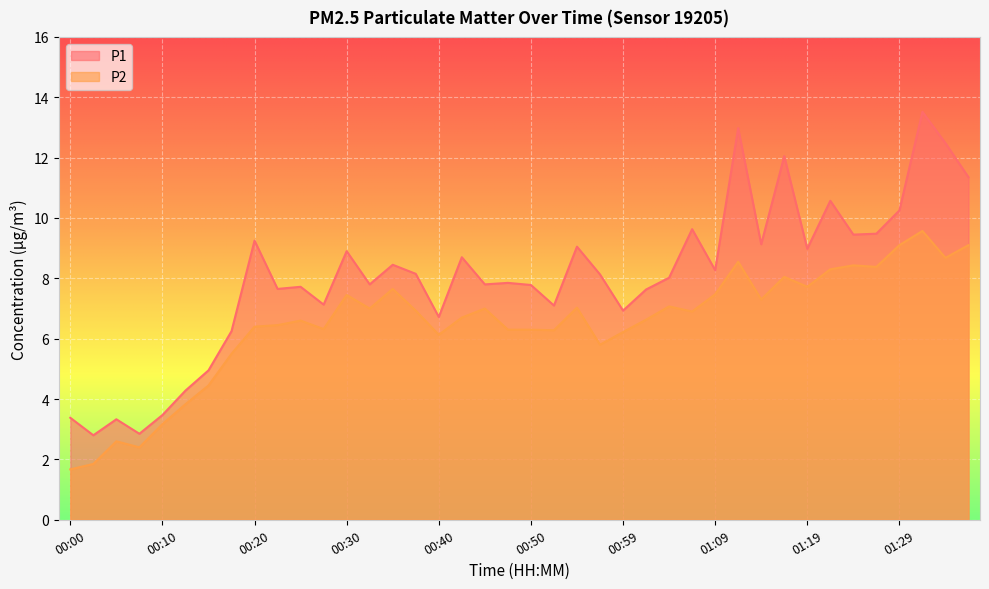

Which series has the largest range (max minus min)?

P1